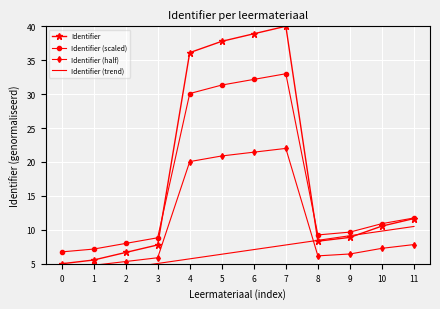

At which label is Identifier (half) closest to 13?

11